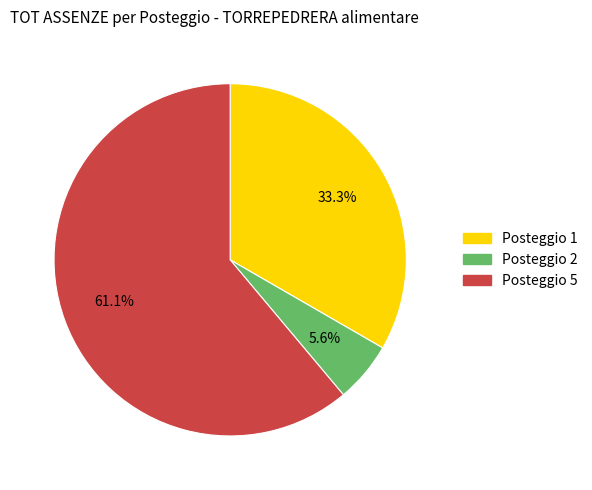

Is there a majority slice in this chart?

Yes